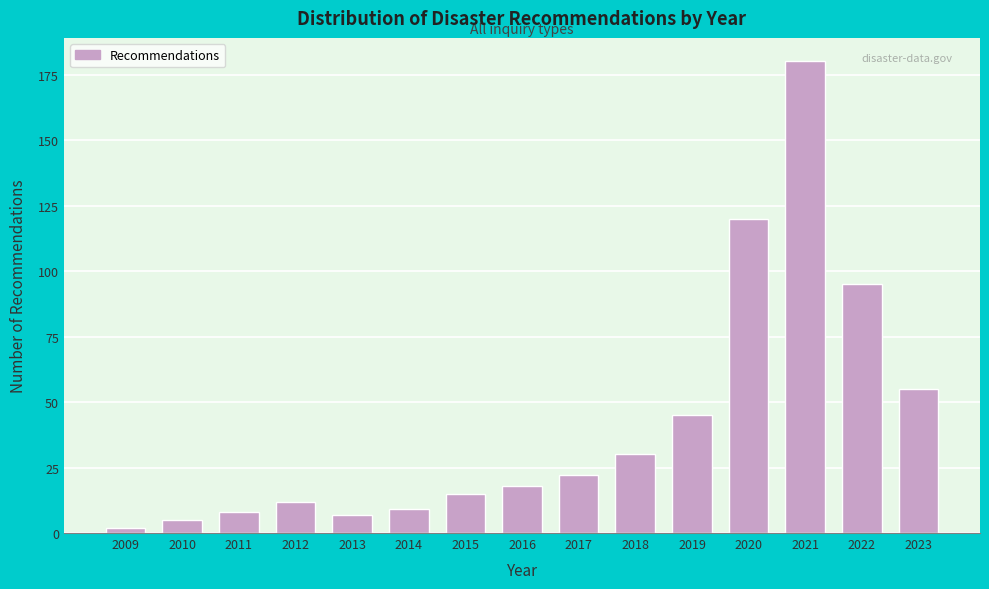

Reading left to right, what are all the values shown in this chart?

2	5	8	12	7	9	15	18	22	30	45	120	180	95	55